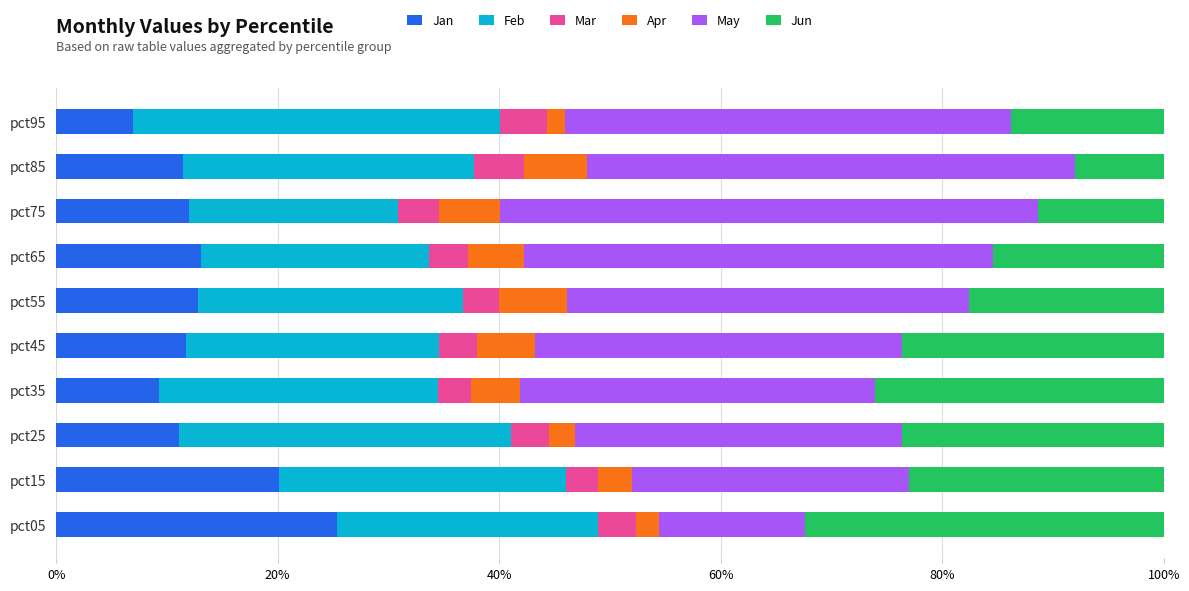

Which category has the highest value in the Jan series?

pct05